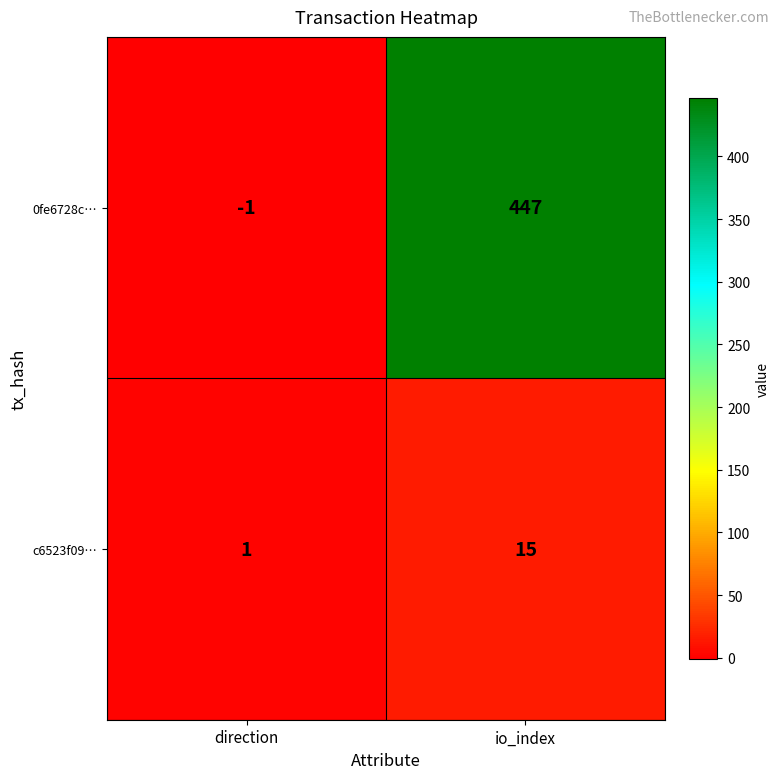

Count the number of categories in the chart.

2